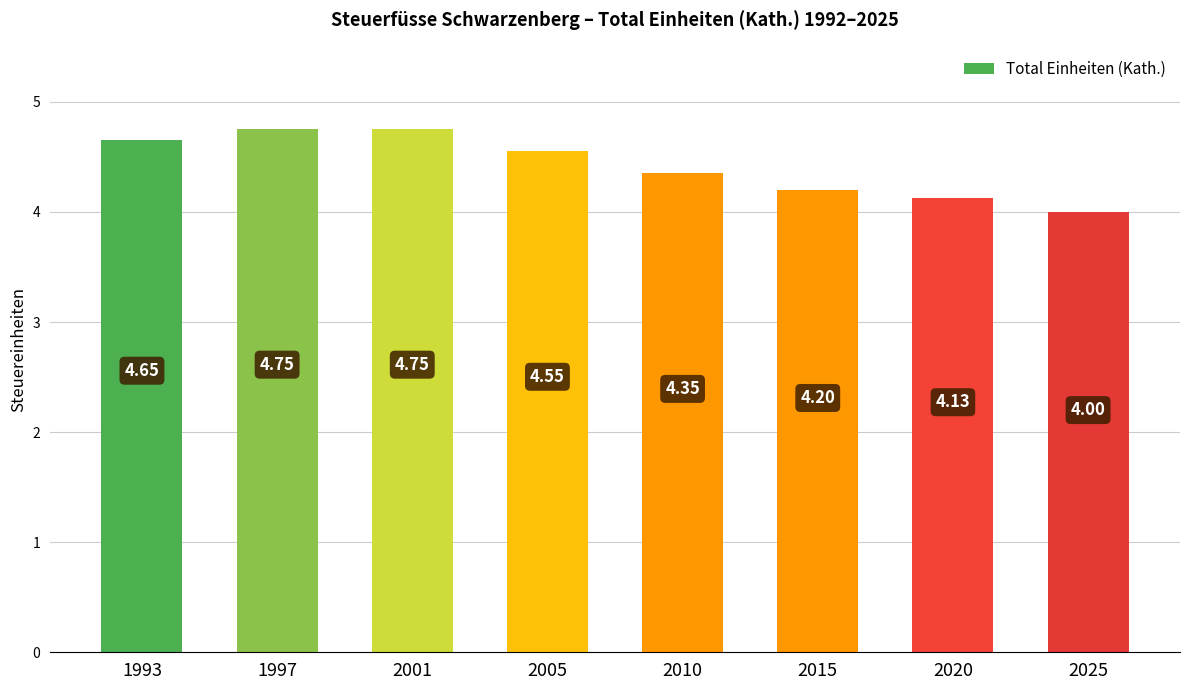

What is the sum of the values at 2010 and 2005?

8.9